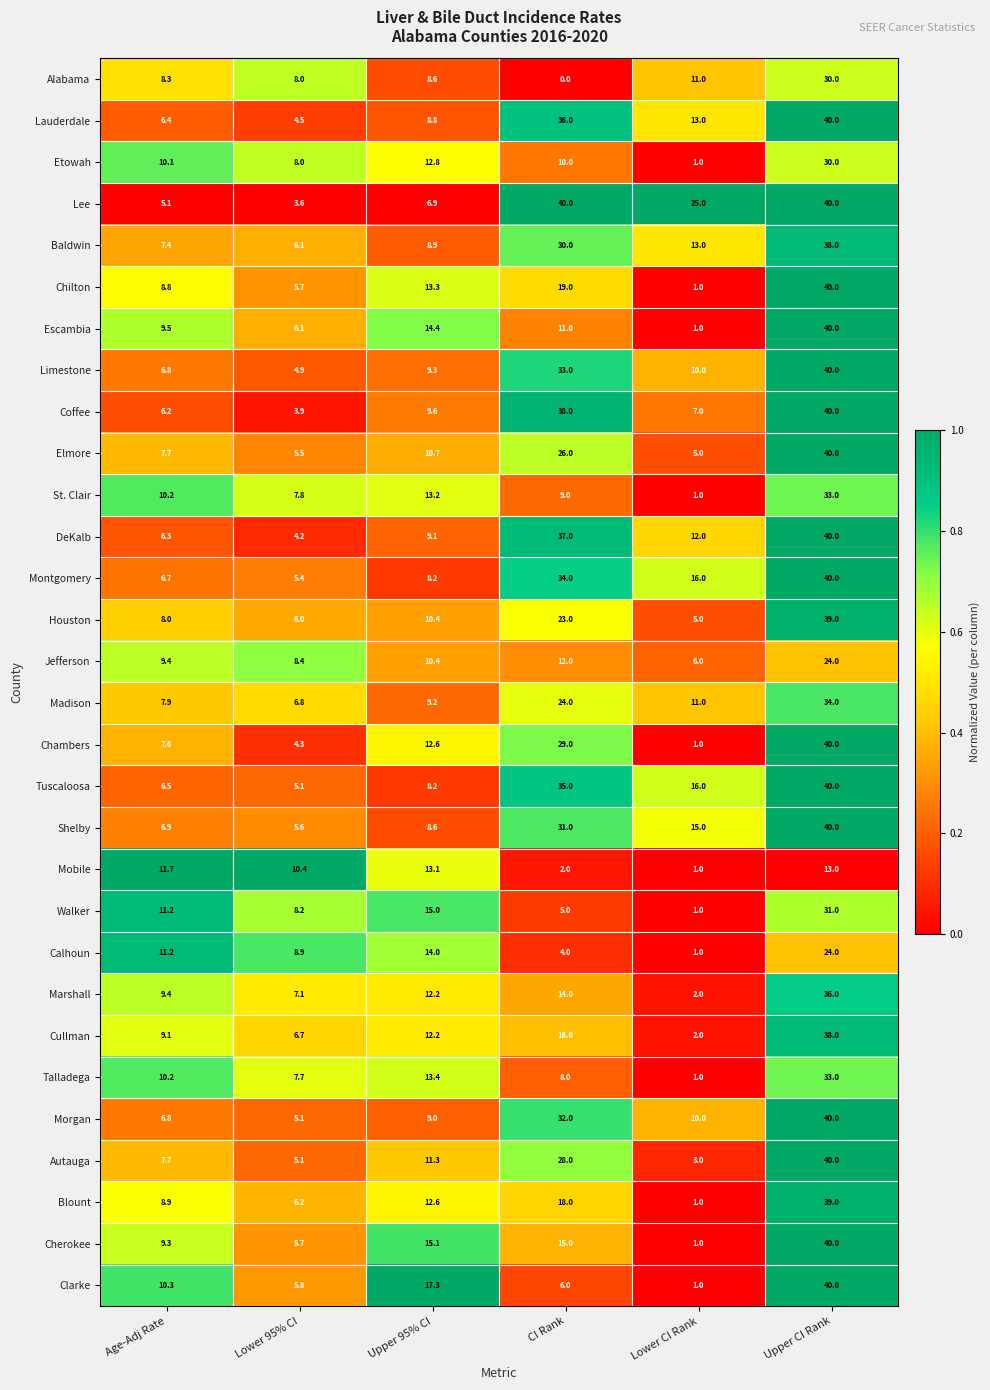

What is the total value across all series at Age-Adj Rate?

251.6